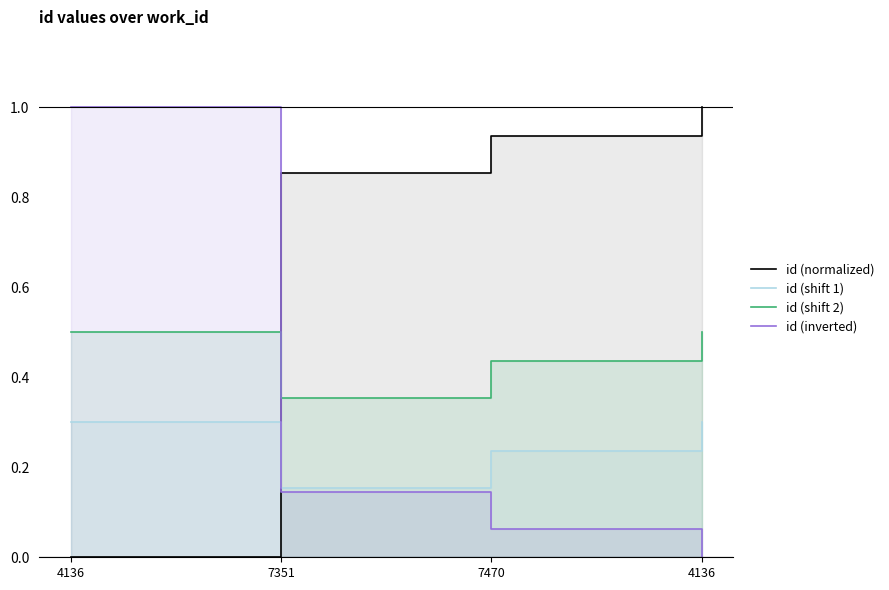

The id (inverted) series shows 0.1 at 7470. True or false?

True